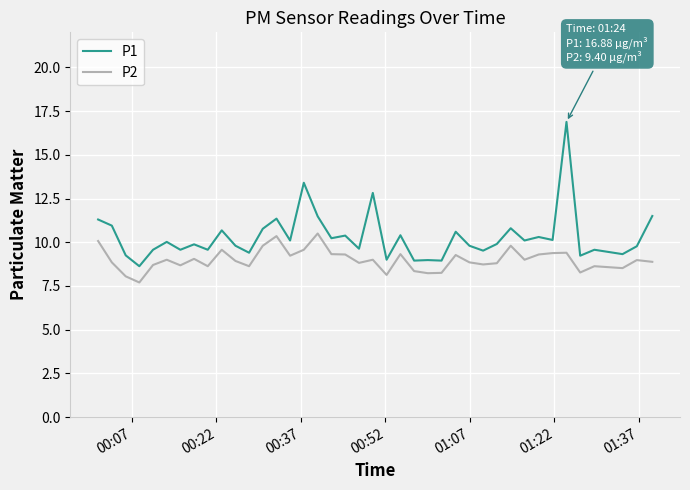

What is the minimum value shown in the chart?

7.7